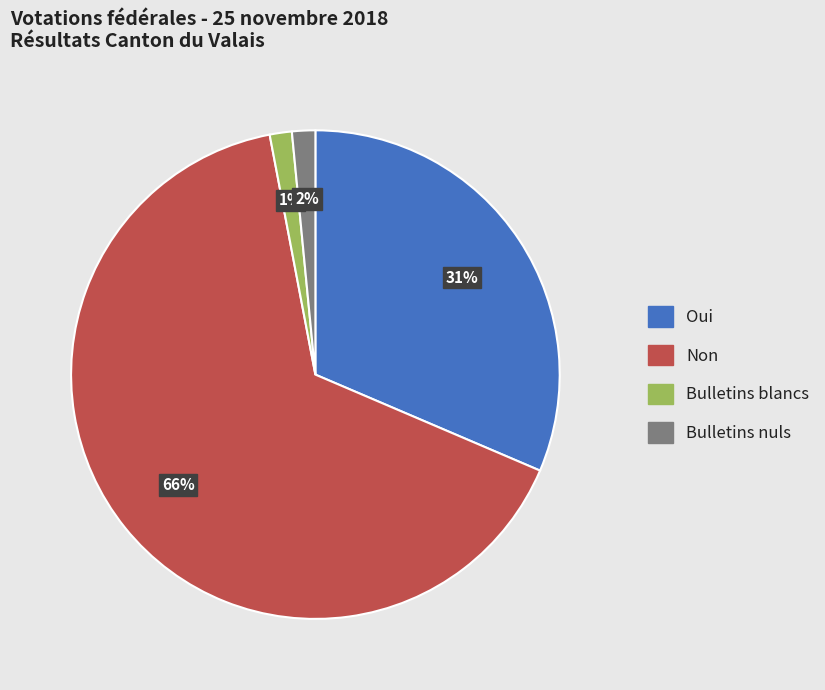

How many slices are in this pie chart?

4